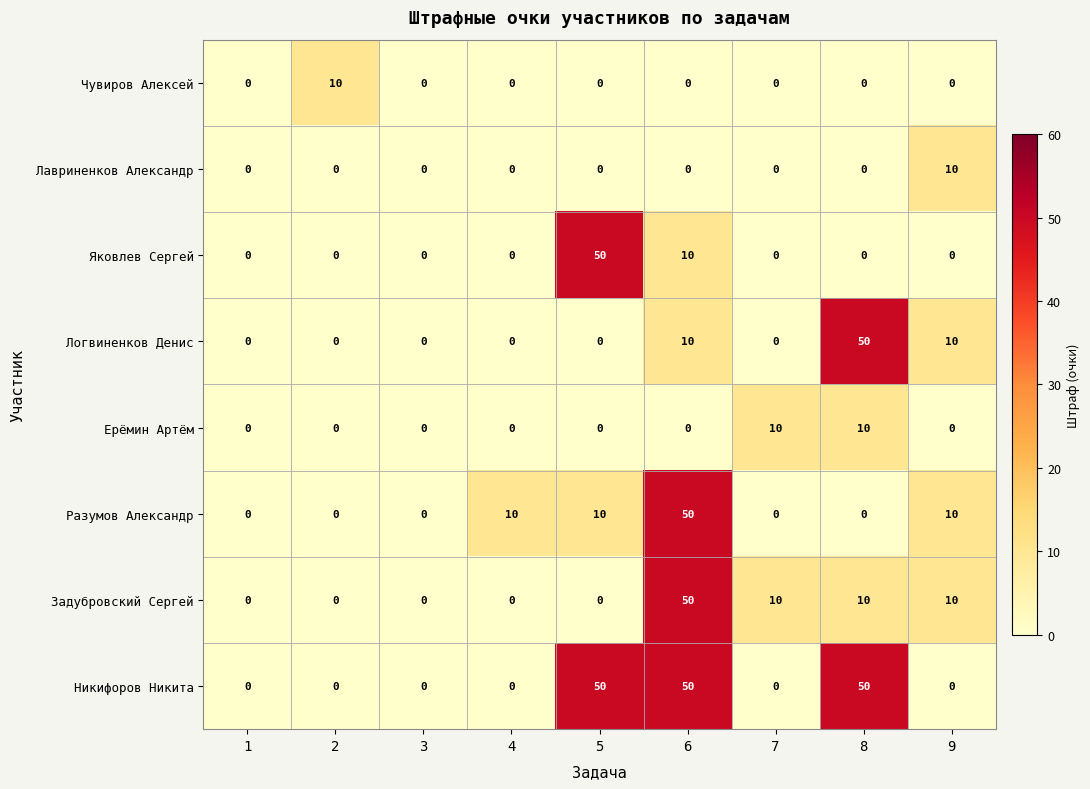

The Чувиров Алексей series shows 15 at 2. True or false?

False